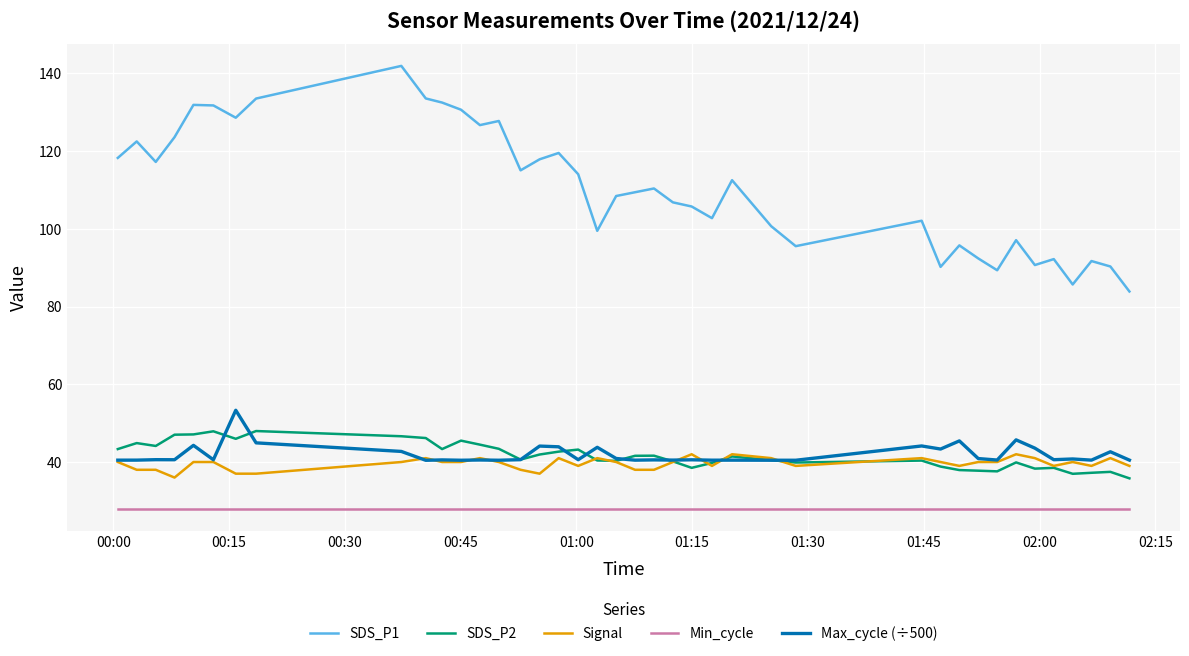

List the series in order of their peak value, lowest first.

Min_cycle, Signal, SDS_P2, Max_cycle (÷500), SDS_P1